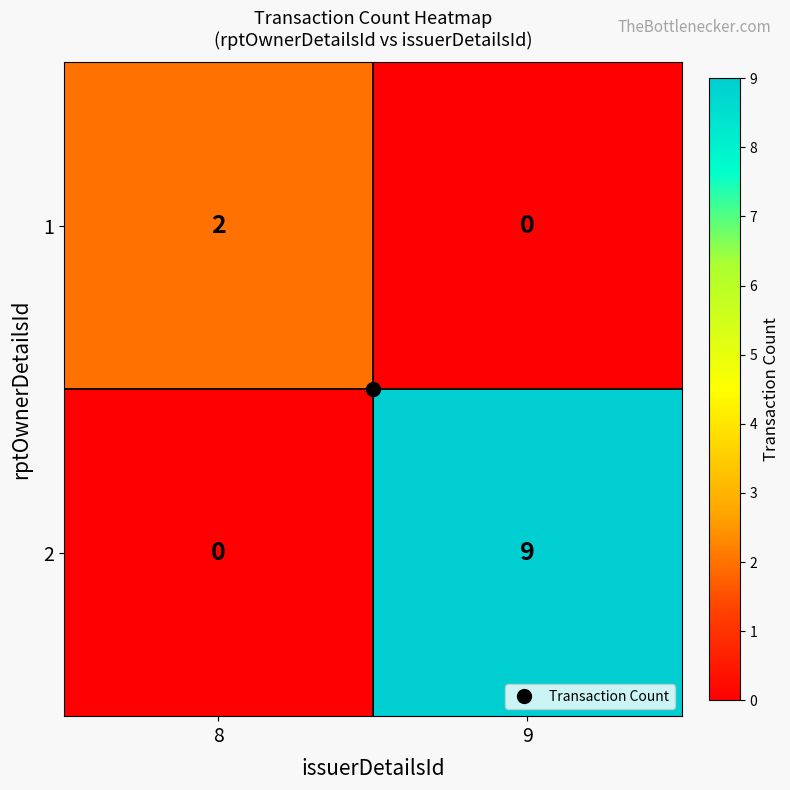

Which series has the largest range (max minus min)?

2